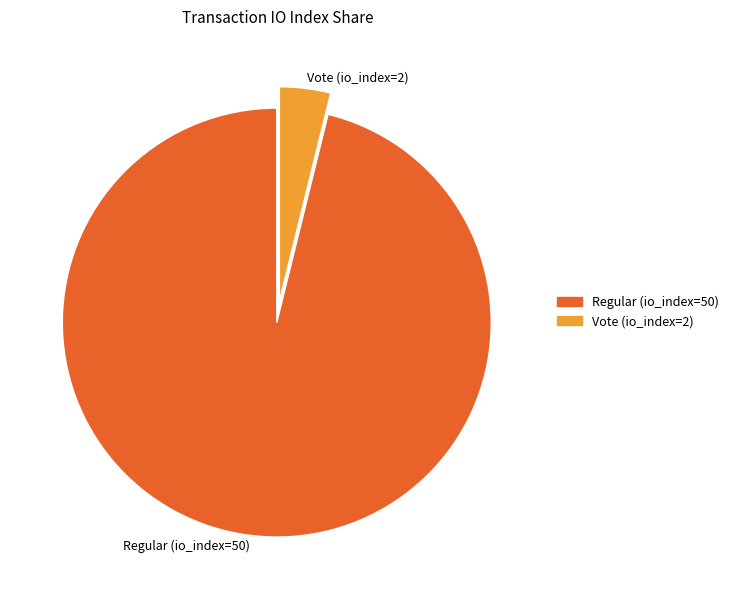

What is the majority slice?

Regular (io_index=50)